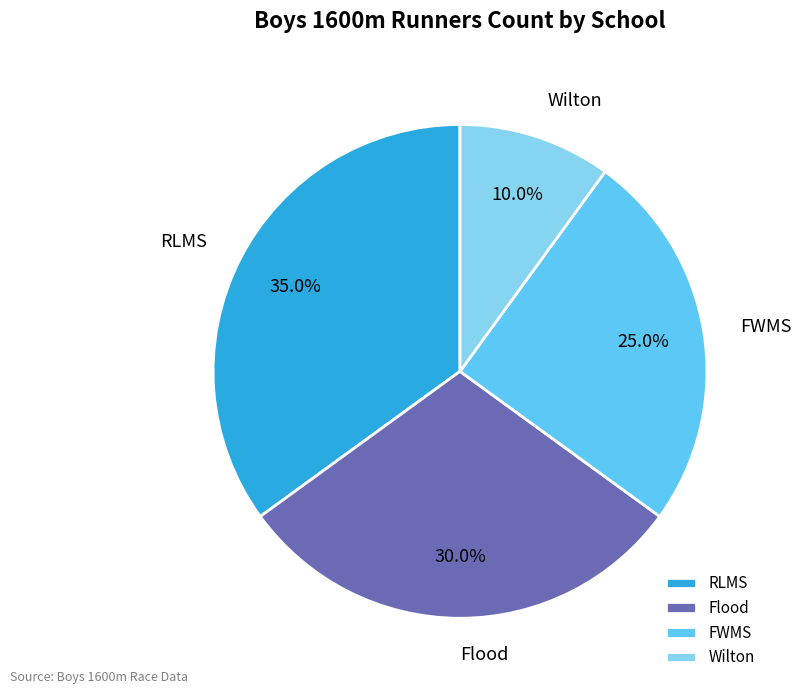

Which category has the smallest portion of the pie?

Wilton